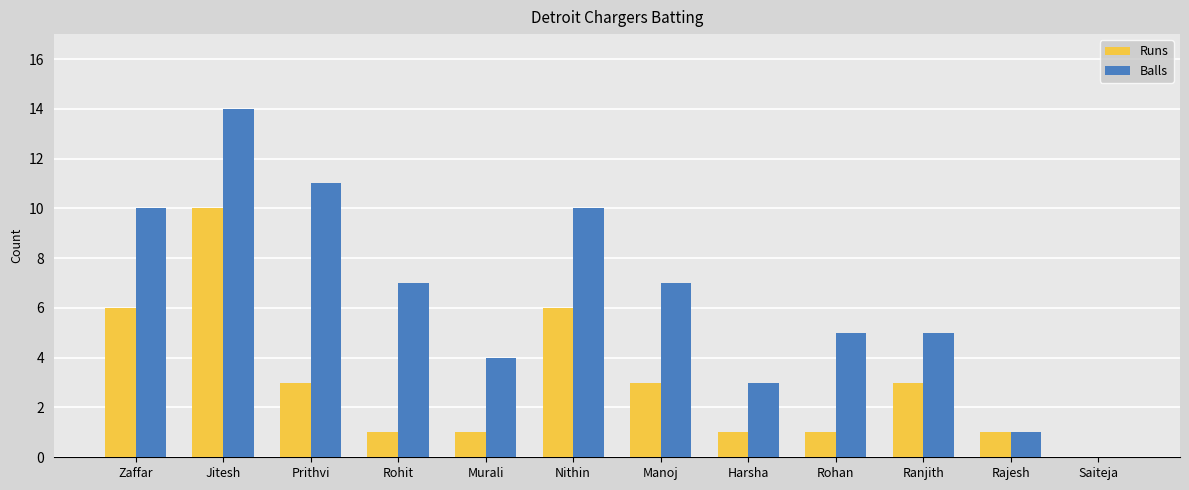

What is the sum of all Runs values?

36